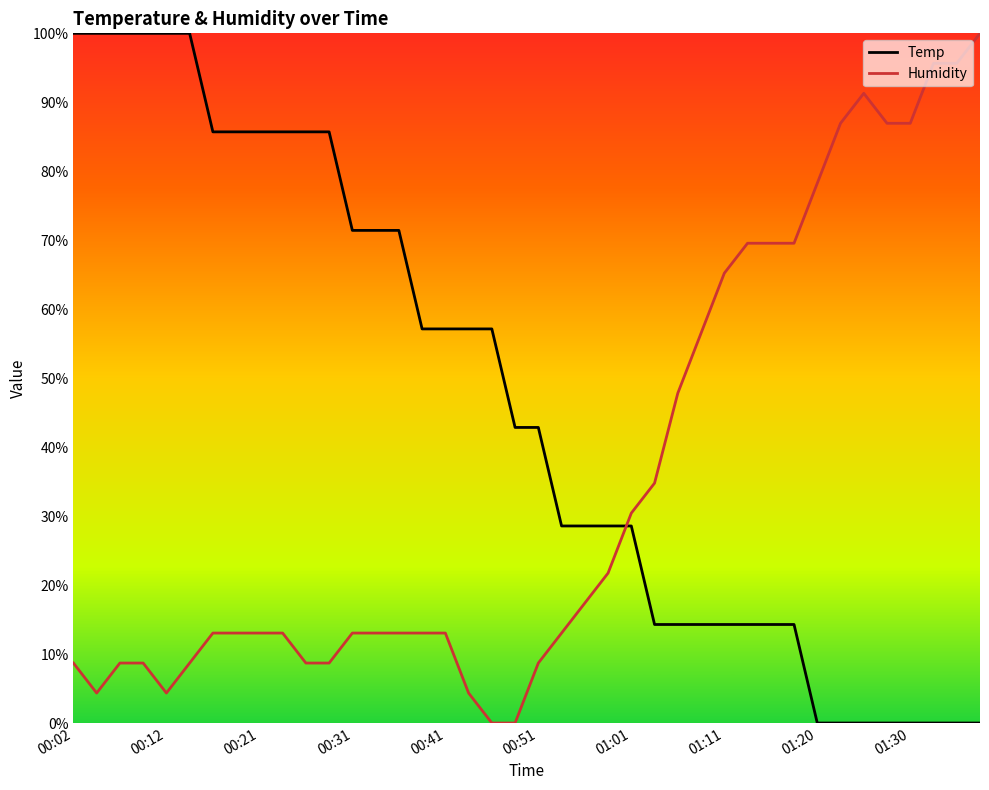

Rank the series by their average value, from lowest to highest.

Humidity, Temp